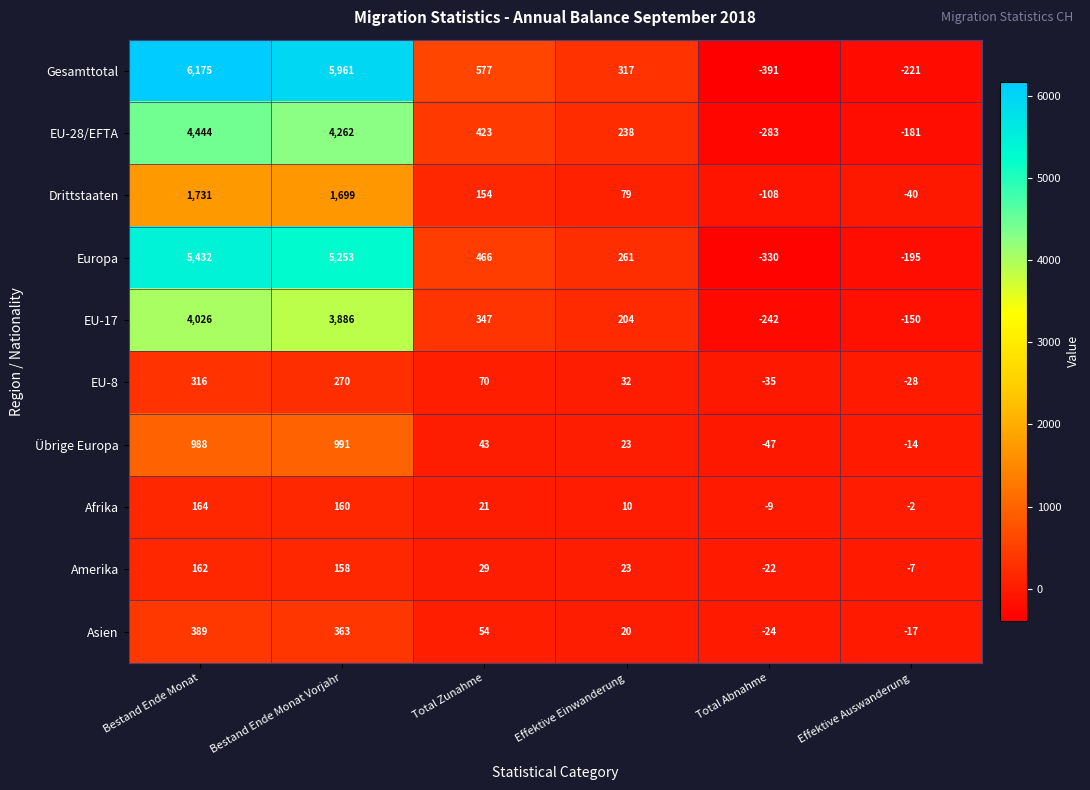

Rank the series at Total Zunahme from lowest to highest value.

Afrika, Amerika, Übrige Europa, Asien, EU-8, Drittstaaten, EU-17, EU-28/EFTA, Europa, Gesamttotal